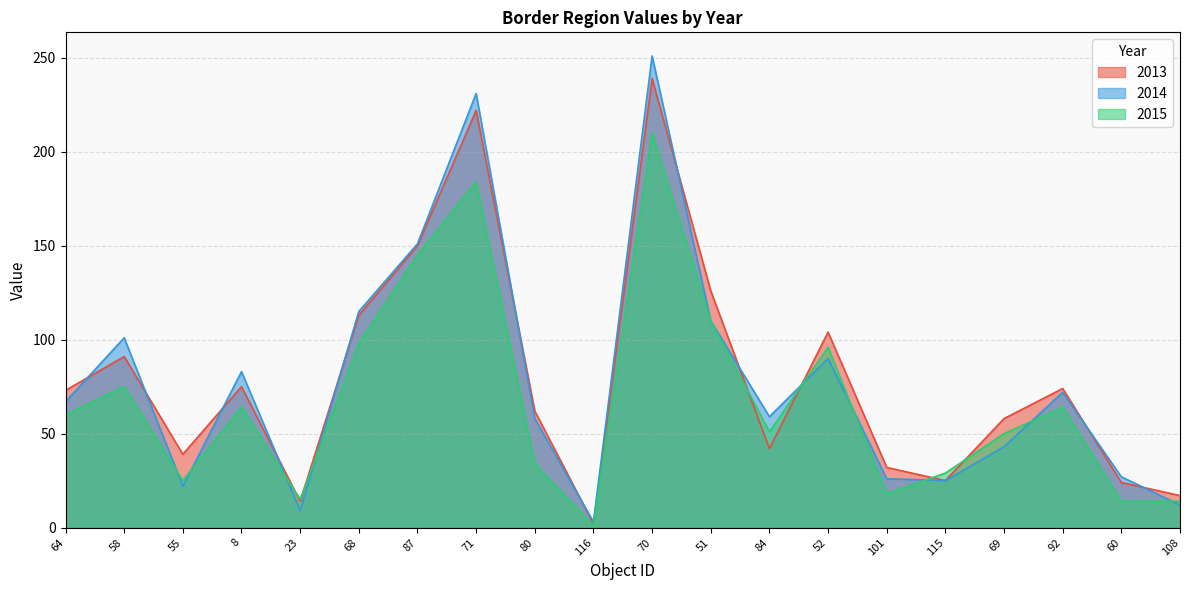

Is the value of 2013 at 116 greater than the value of 2015 at 51?

No